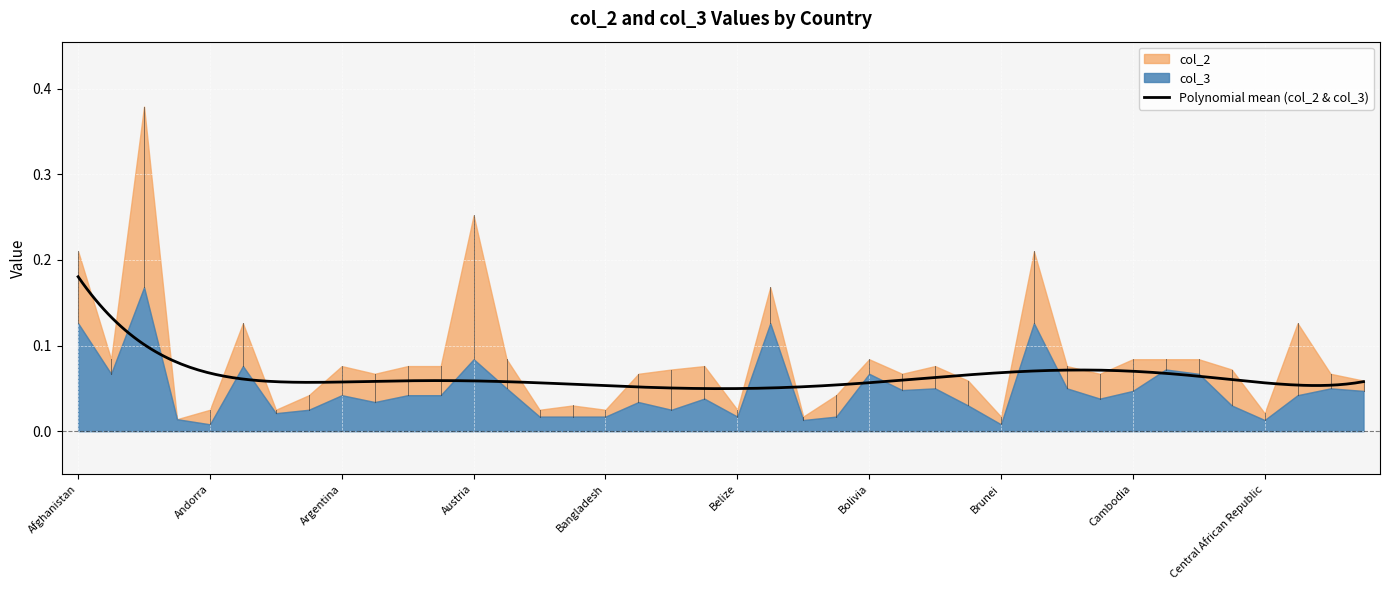

Read the col_2 value at Cape Verde.

0.1